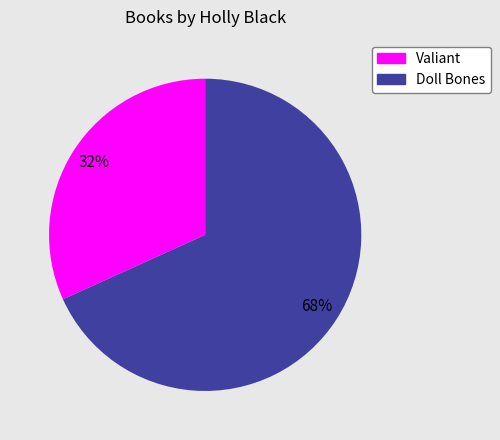

Does any single category account for the majority?

Yes